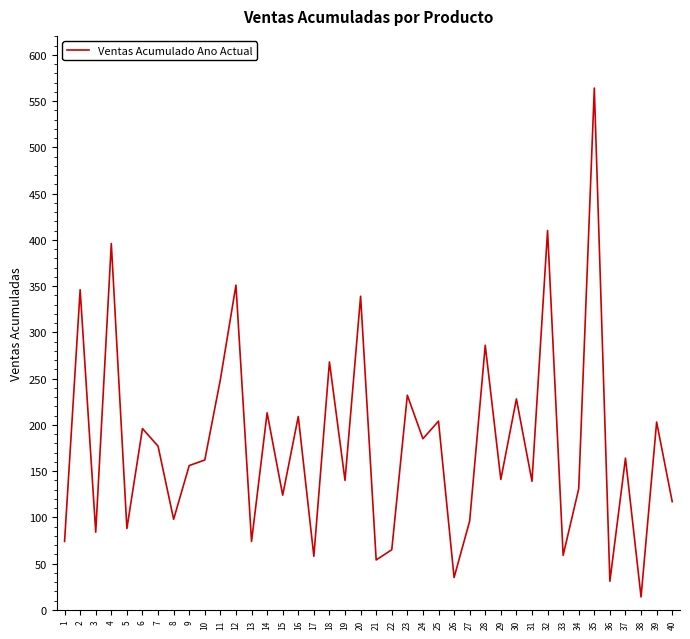

What is the average value?

179